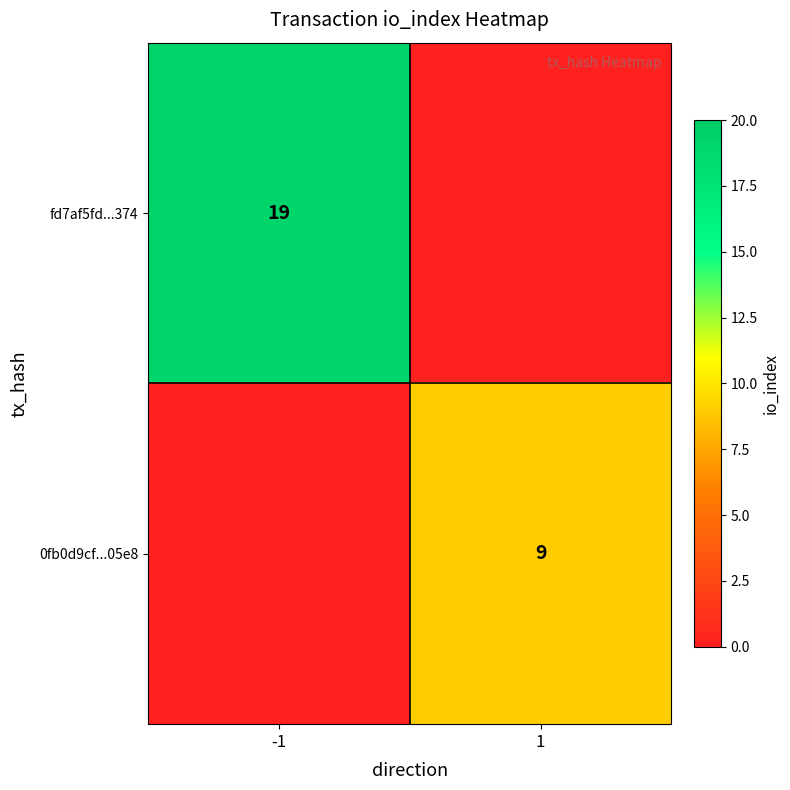

The fd7af5fd...374 series shows 12 at -1. True or false?

False